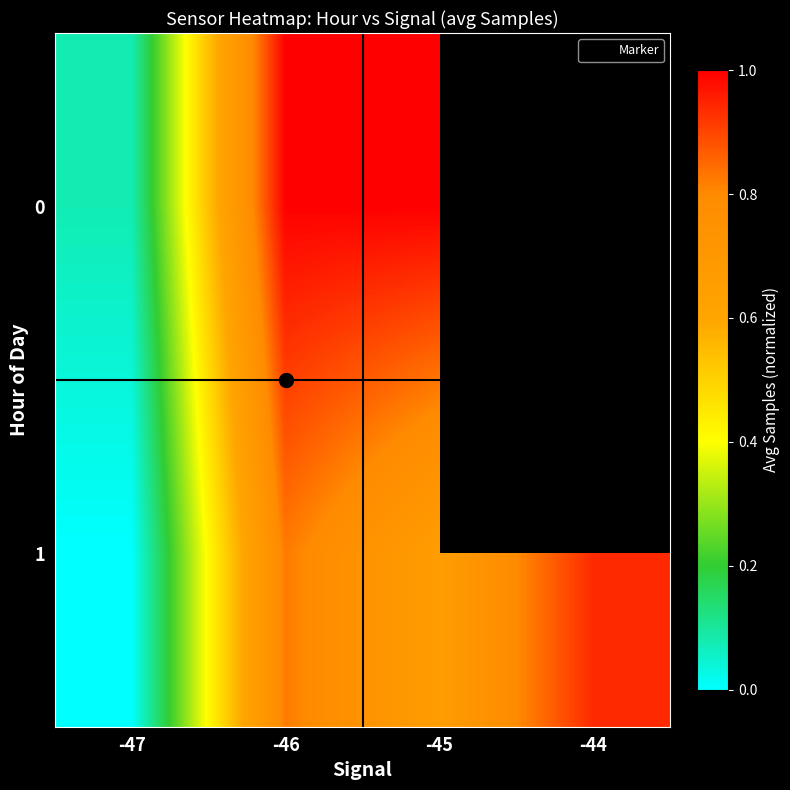

Between -46 and -45, which is larger?

-45